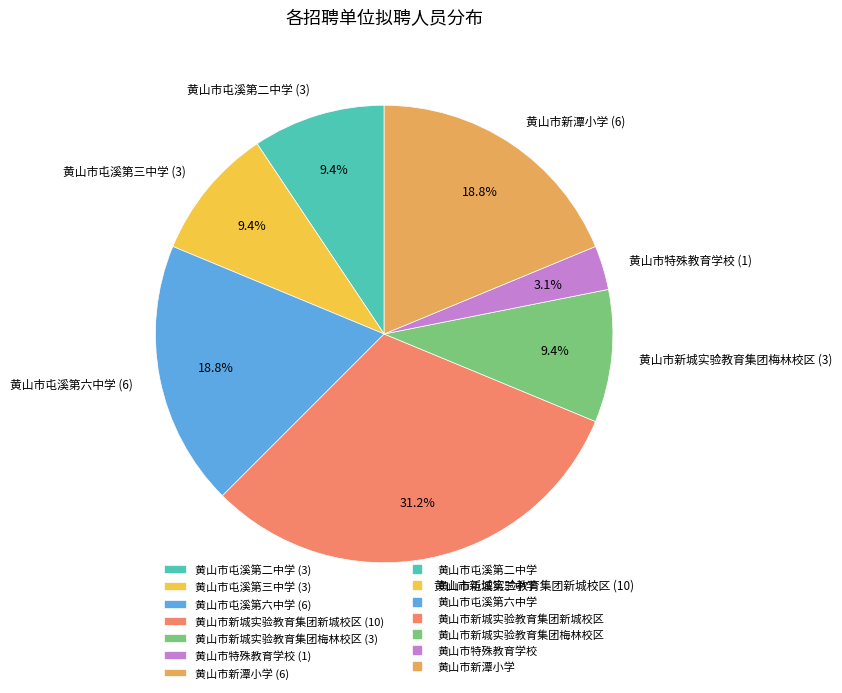

What percentage is the 黄山市特殊教育学校 slice, to the nearest percent?

3%